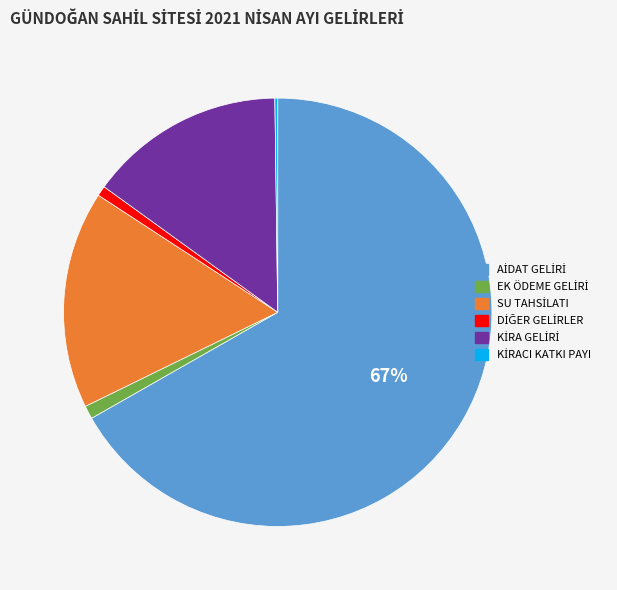

Is there a majority slice in this chart?

Yes